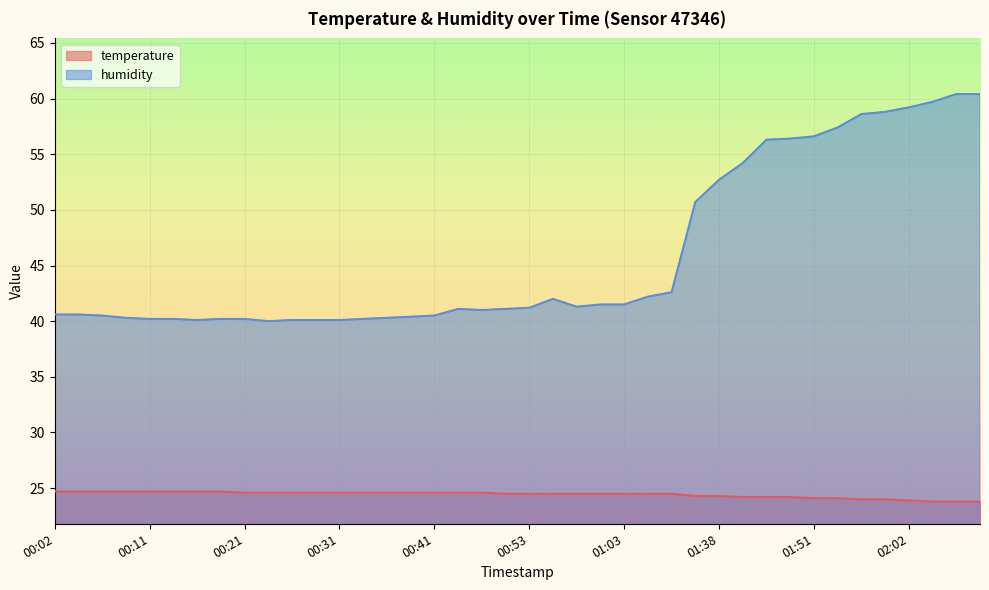

True or false: temperature and humidity cross at least once.

False